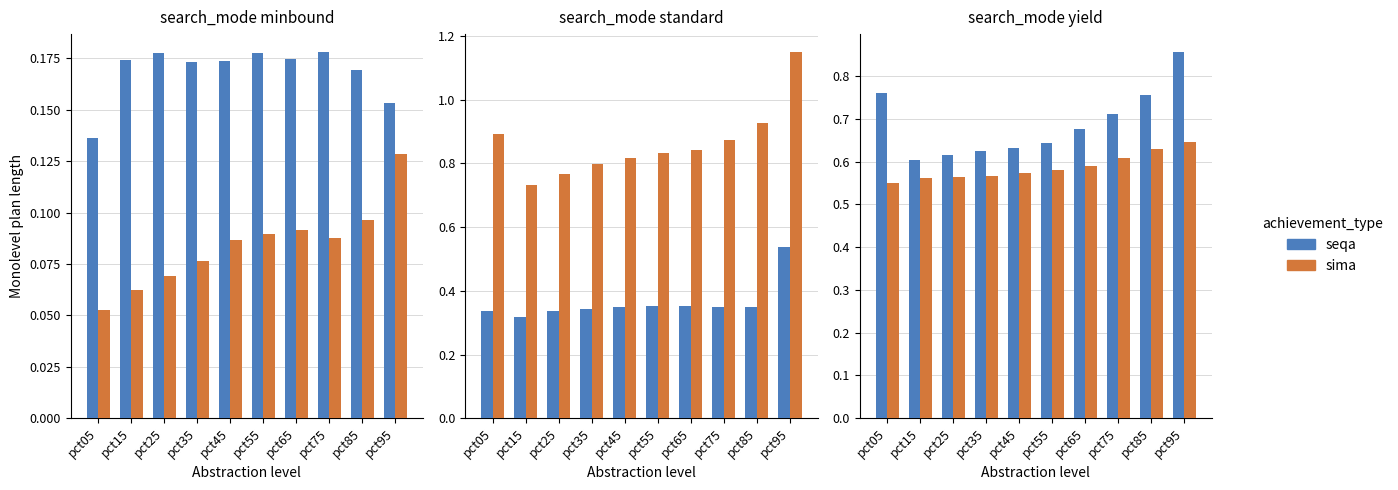

How many distinct data groups are displayed?

6